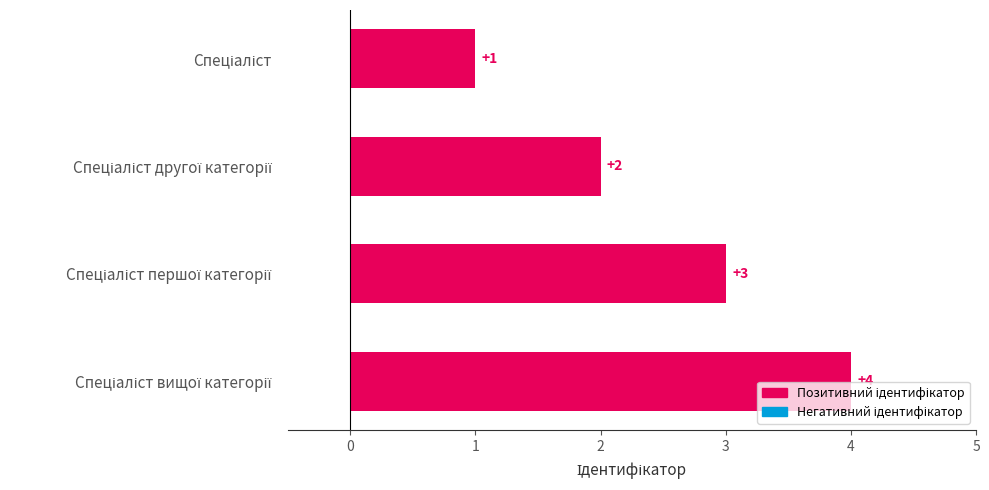

What is the value of the 2nd bar from the top?

2